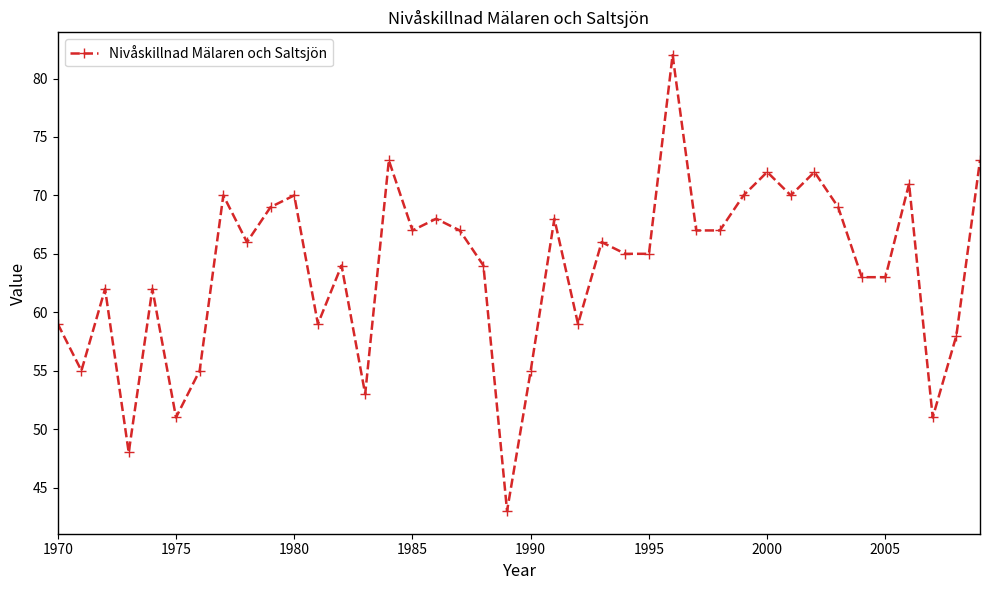

How many data points does each series have?

40